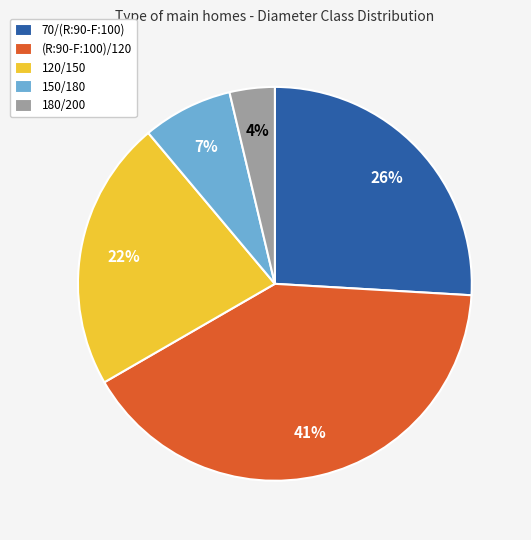

The 150/180 slice represents 1% of the pie. True or false?

False